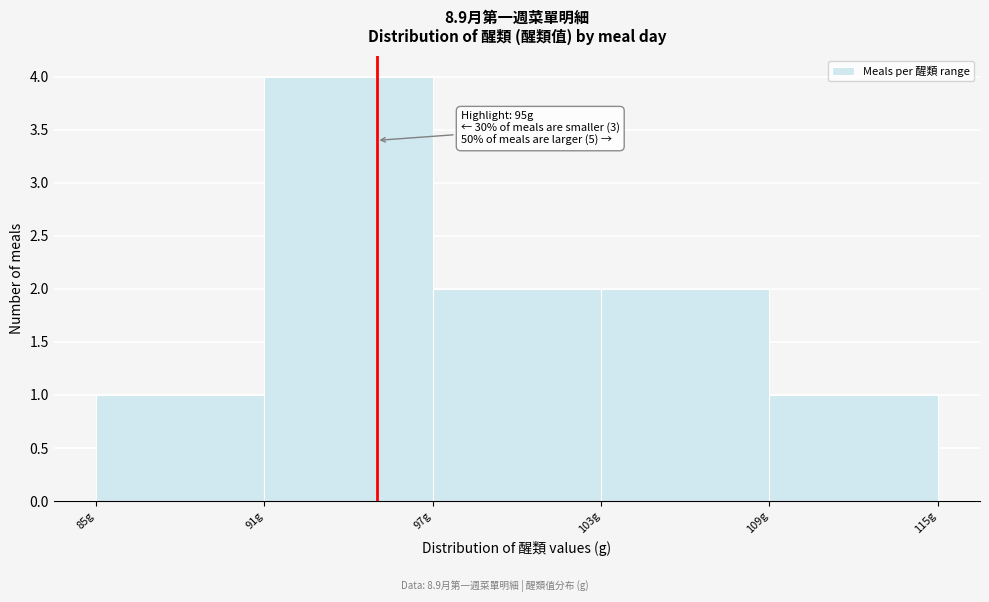

Over which range of the x-axis is the bar tallest?

91 to 97